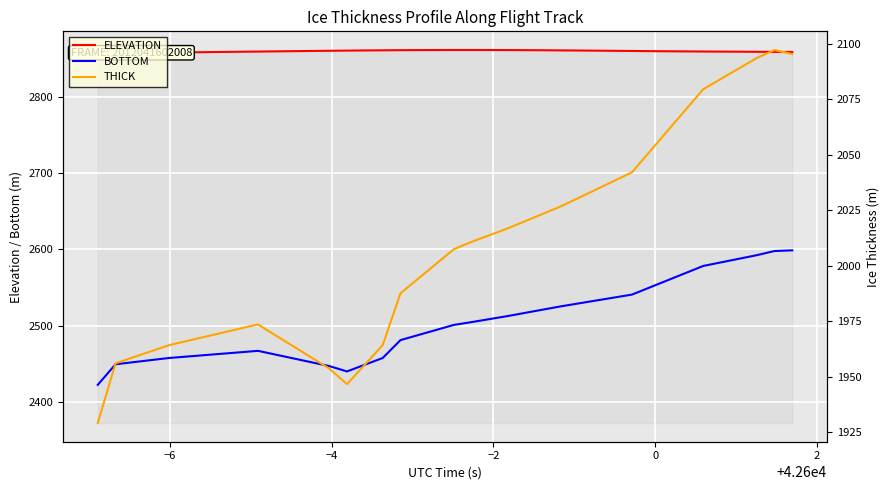

What are all the series names shown in the legend?

ELEVATION, BOTTOM, THICK